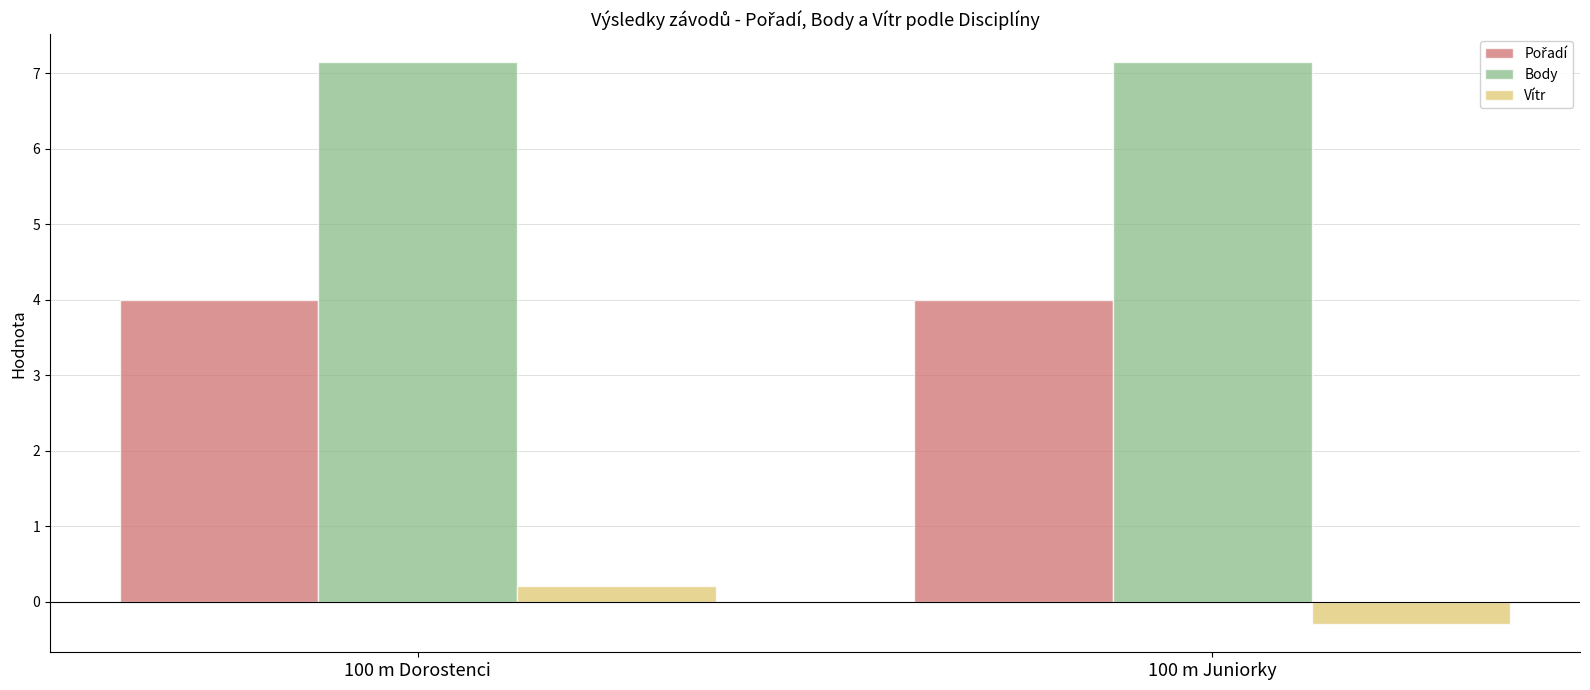

What is the lowest value of the Vítr series?

-0.3